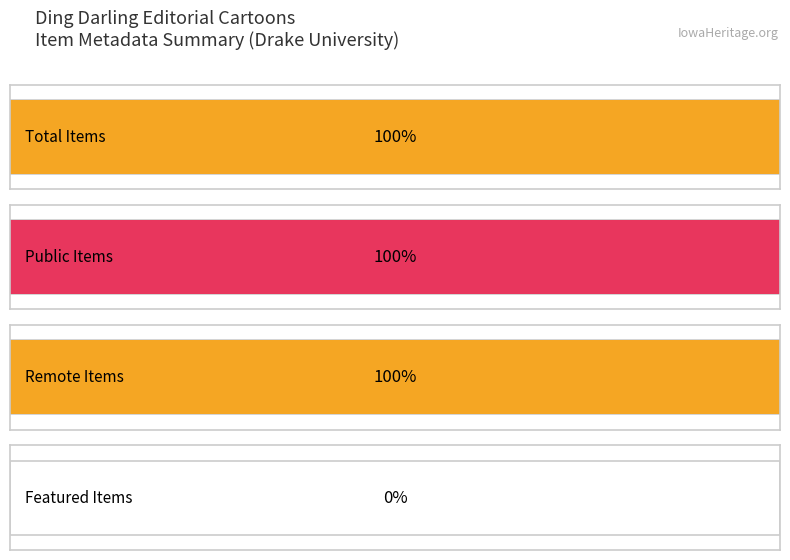

Are the bars horizontal?

Yes